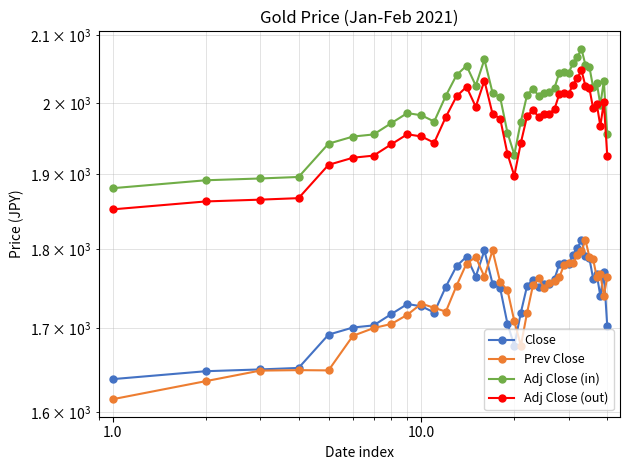

Reading left to right, extract all data points from this chart.

Close: 1638.3	1647.7	1649.8	1651.6	1691.8	1700.5	1703.1	1717.2	1729.6	1726.8	1719.0	1751.3	1777.7	1789.8	1764.2	1797.8	1755.2	1749.2	1705.3	1678.4	1718.9	1752.3	1760.2	1750.8	1754.7	1755.4	1761.3	1780.7	1781.5	1780.5	1792.4	1800.6	1811.3	1790.3	1788.1	1761.7	1767.0	1739.3	1769.7	1702.7
Prev Close: 1614.7	1635.9	1648.4	1649.0	1648.7	1690.4	1699.8	1705.0	1716.2	1730.0	1724.9	1720.1	1752.8	1780.8	1789.4	1763.9	1797.8	1757.2	1747.2	1708.4	1678.1	1719.0	1753.7	1761.9	1749.2	1756.2	1758.1	1763.3	1779.7	1781.8	1781.8	1791.9	1796.9	1811.3	1790.0	1786.8	1763.4	1767.3	1739.8	1763.2
Adj Close (in): 1880.5	1891.3	1893.7	1895.8	1941.9	1951.9	1954.9	1971.1	1985.3	1982.1	1973.2	2010.3	2040.5	2054.4	2025.1	2063.6	2014.8	2007.9	1957.5	1926.6	1973.2	2011.5	2020.6	2009.8	2014.2	2015.0	2022.0	2044.3	2045.3	2044.1	2057.8	2067.2	2079.5	2055.5	2053.0	2022.8	2029.0	1997.2	2032.0	1955.2
Adj Close (out): 1852.0	1862.6	1865.0	1867.0	1912.4	1922.3	1925.2	1941.2	1955.2	1952.1	1943.3	1979.8	2009.5	2023.2	1994.3	2032.3	1984.2	1977.4	1927.7	1897.3	1943.2	1981.0	1989.9	1979.3	1983.7	1984.5	1991.3	2013.2	2014.2	2013.0	2026.5	2035.8	2047.9	2024.2	2021.8	1992.1	1998.1	1966.8	2001.1	1925.4